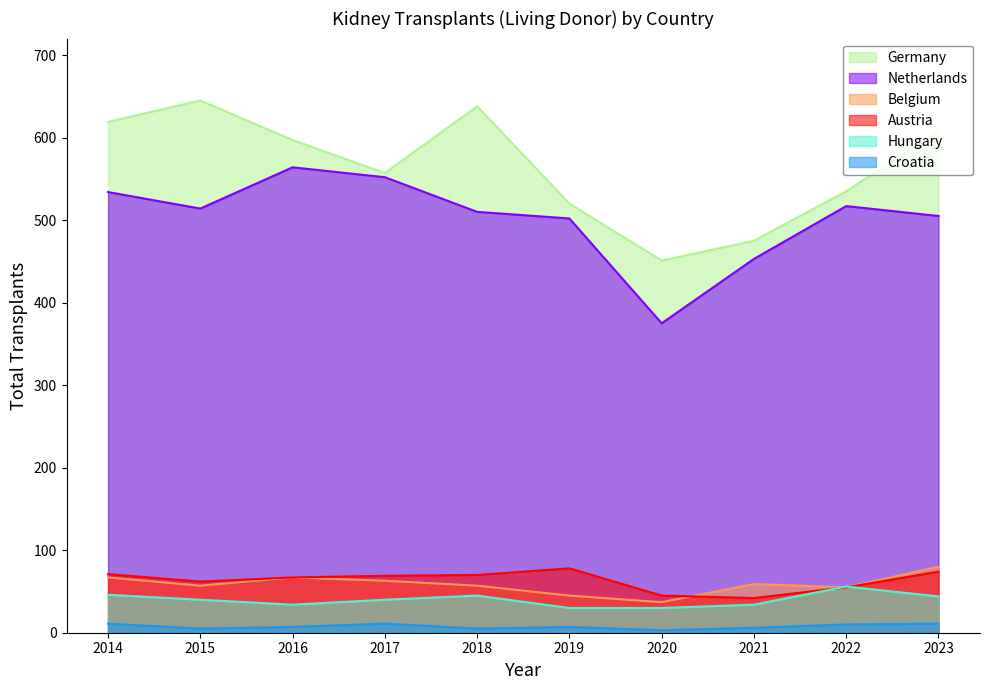

Does the chart display data point markers on the line(s)?

No